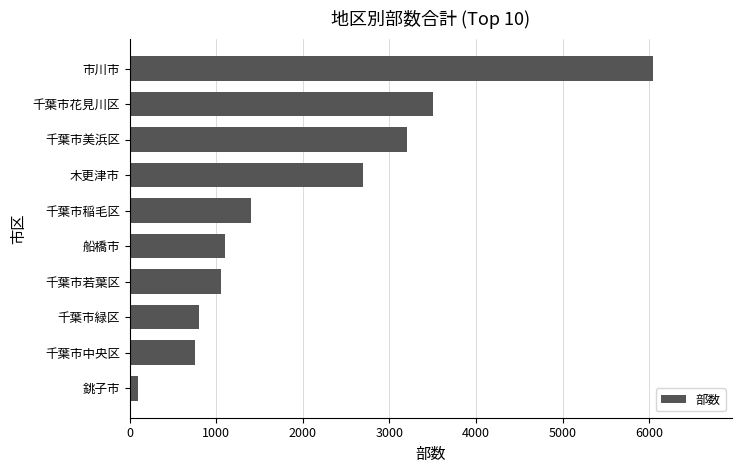

What is the change in value from 千葉市緑区 to 千葉市若葉区?

+250